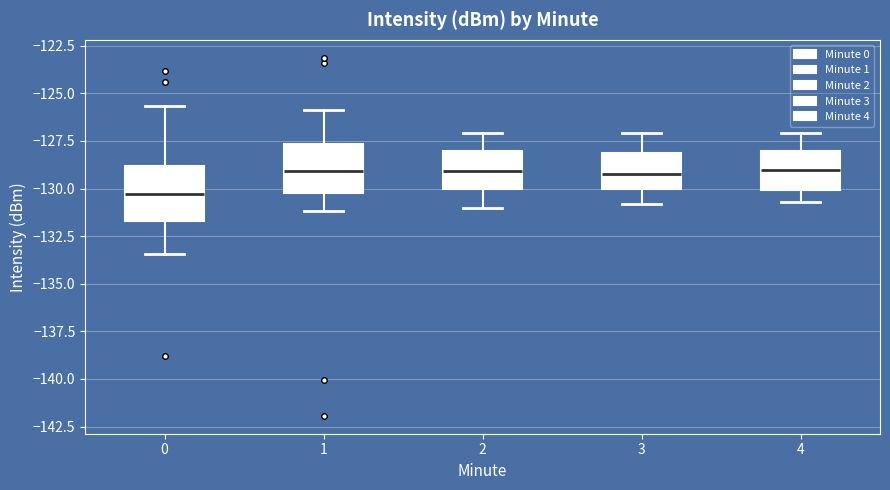

Which box has the lowest median line?

0